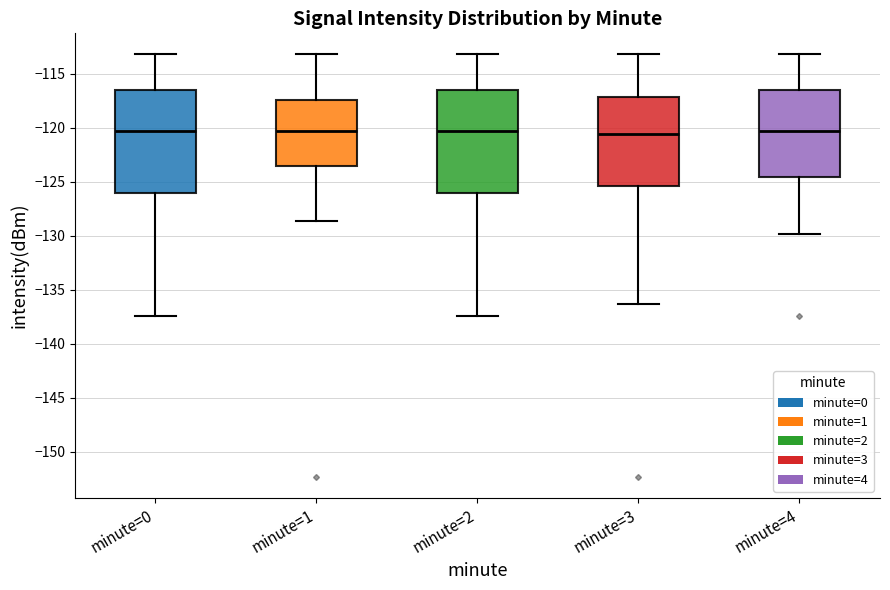

Reading left to right, read every box against the y-axis: the position of its median line, the range the box covers, and the ends of its whiskers. The values are not printed on the chart, so give them approximately, as read against the axis.

minute=0: median -120.5, box -126.0 to -116.5, whiskers -137.5 to -113.0
minute=1: median -120.5, box -123.5 to -117.5, whiskers -128.5 to -113.0
minute=2: median -120.5, box -126.0 to -116.5, whiskers -137.5 to -113.0
minute=3: median -120.5, box -125.5 to -117.0, whiskers -136.5 to -113.0
minute=4: median -120.5, box -124.5 to -116.5, whiskers -130.0 to -113.0